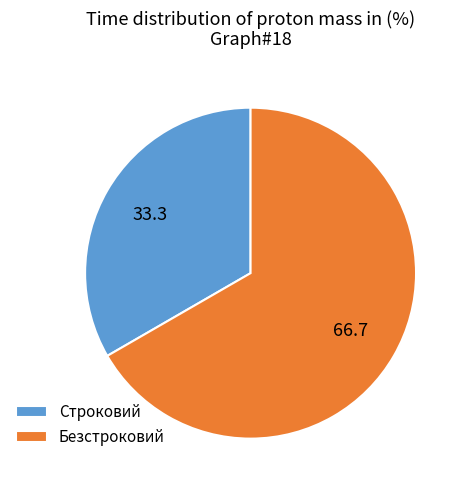

True or false: Безстроковий accounts for 80% of the total.

False